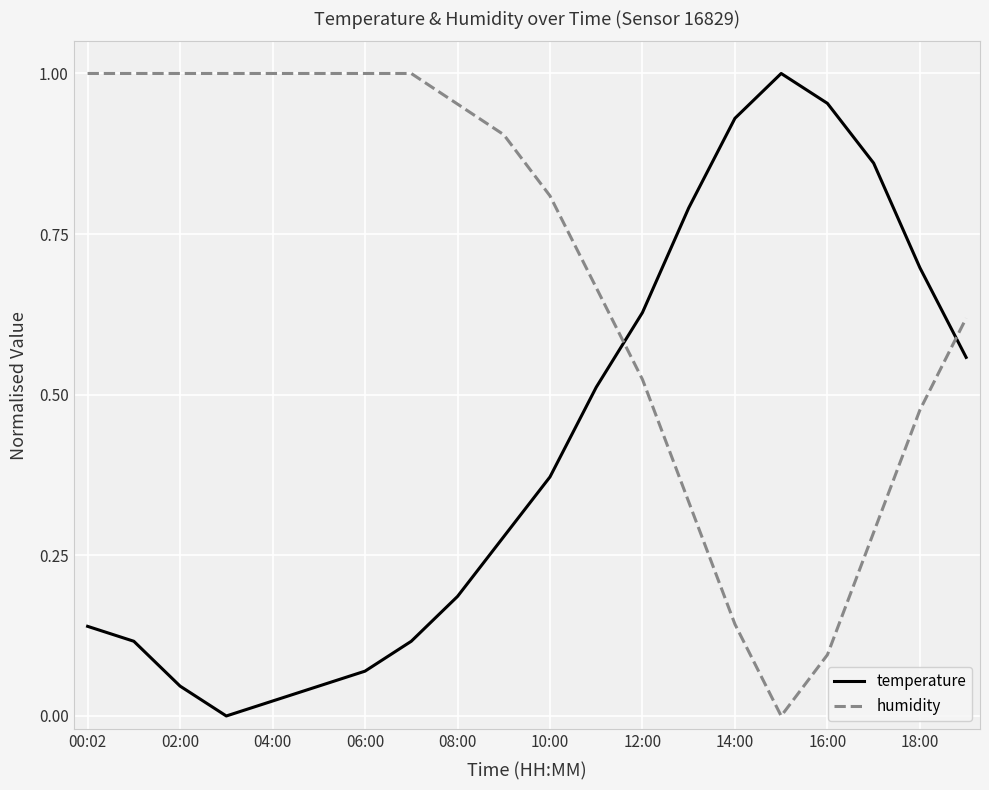

What are all the series names shown in the legend?

temperature, humidity